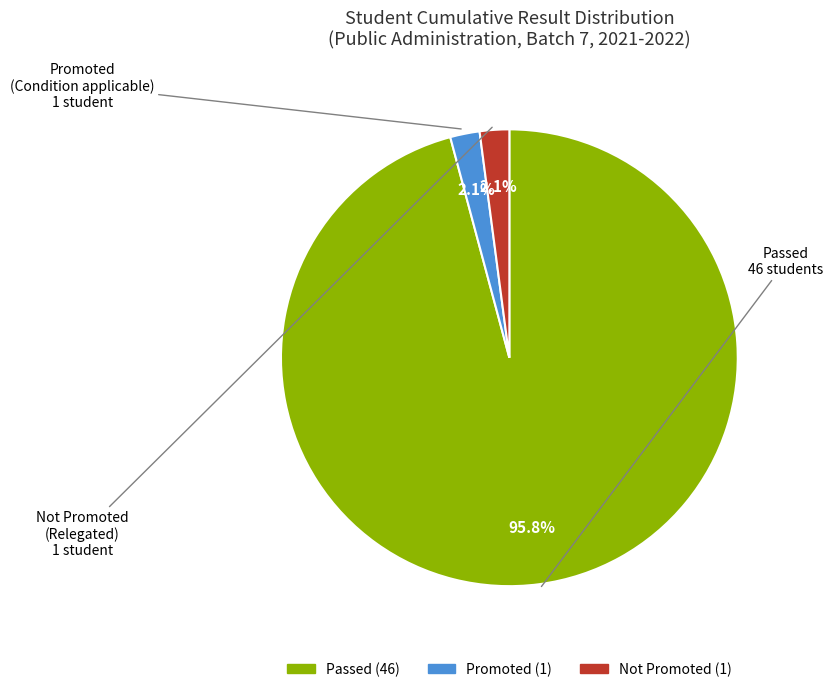

True or false: Not Promoted accounts for 11% of the total.

False